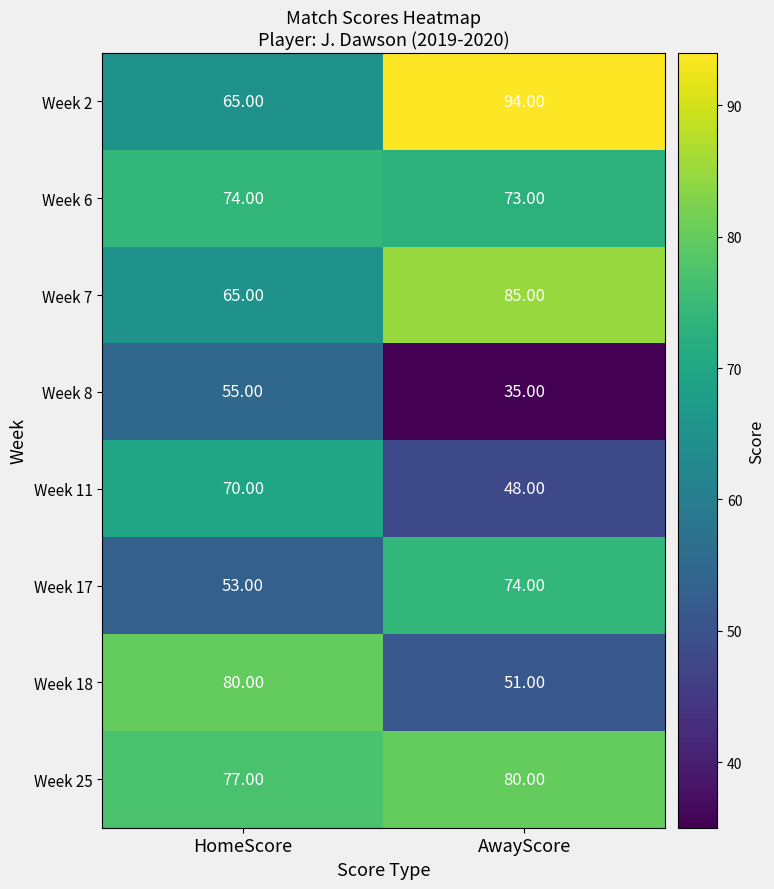

What is the difference between the Week 11 values at AwayScore and HomeScore?

22